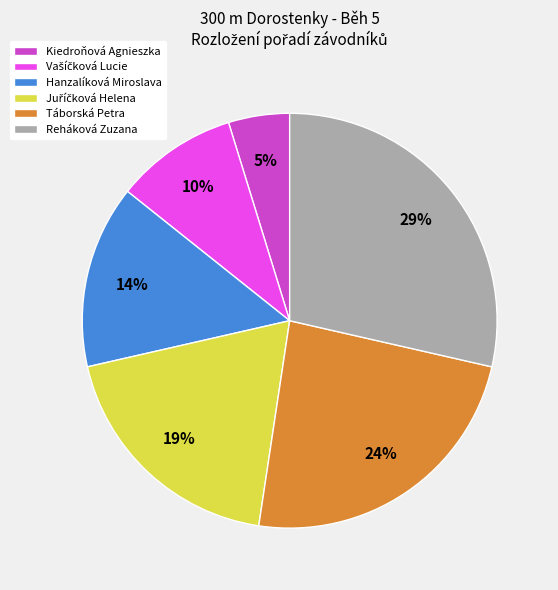

Does Kiedroňová Agnieszka represent more than half of the total?

No